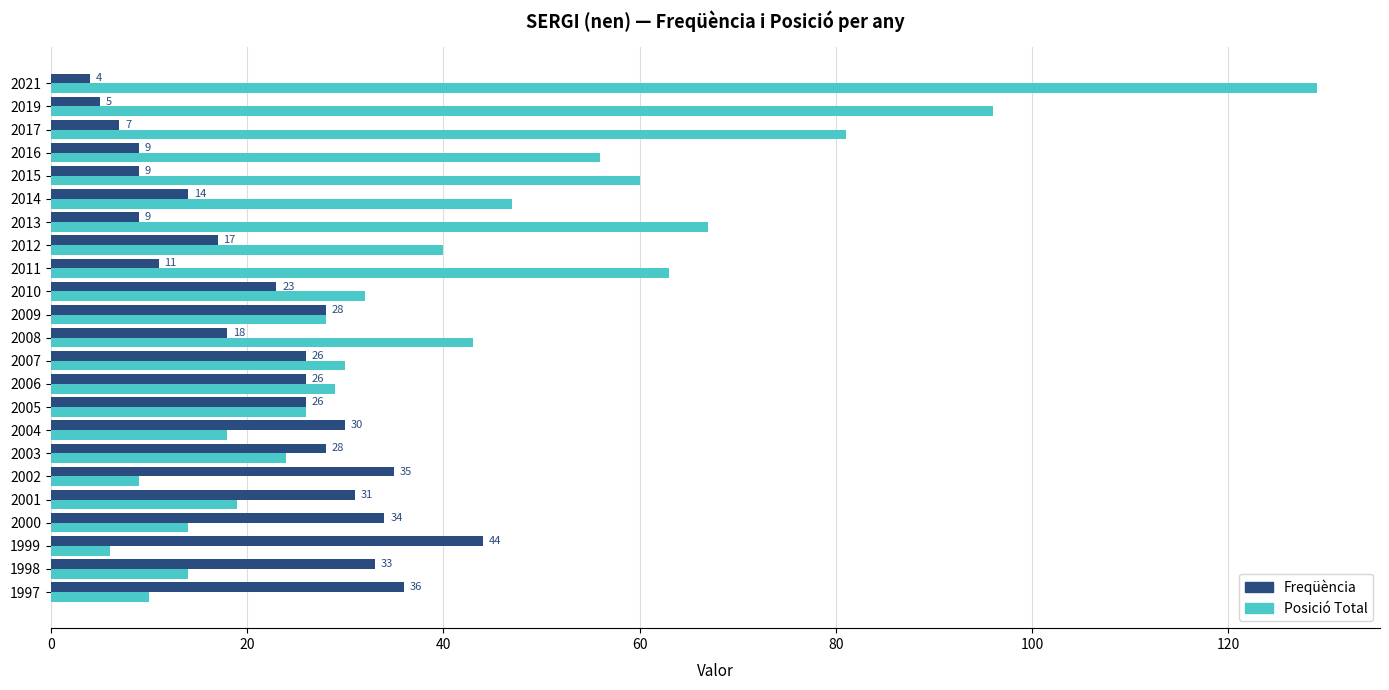

Which category has the lowest value across all series?

2021